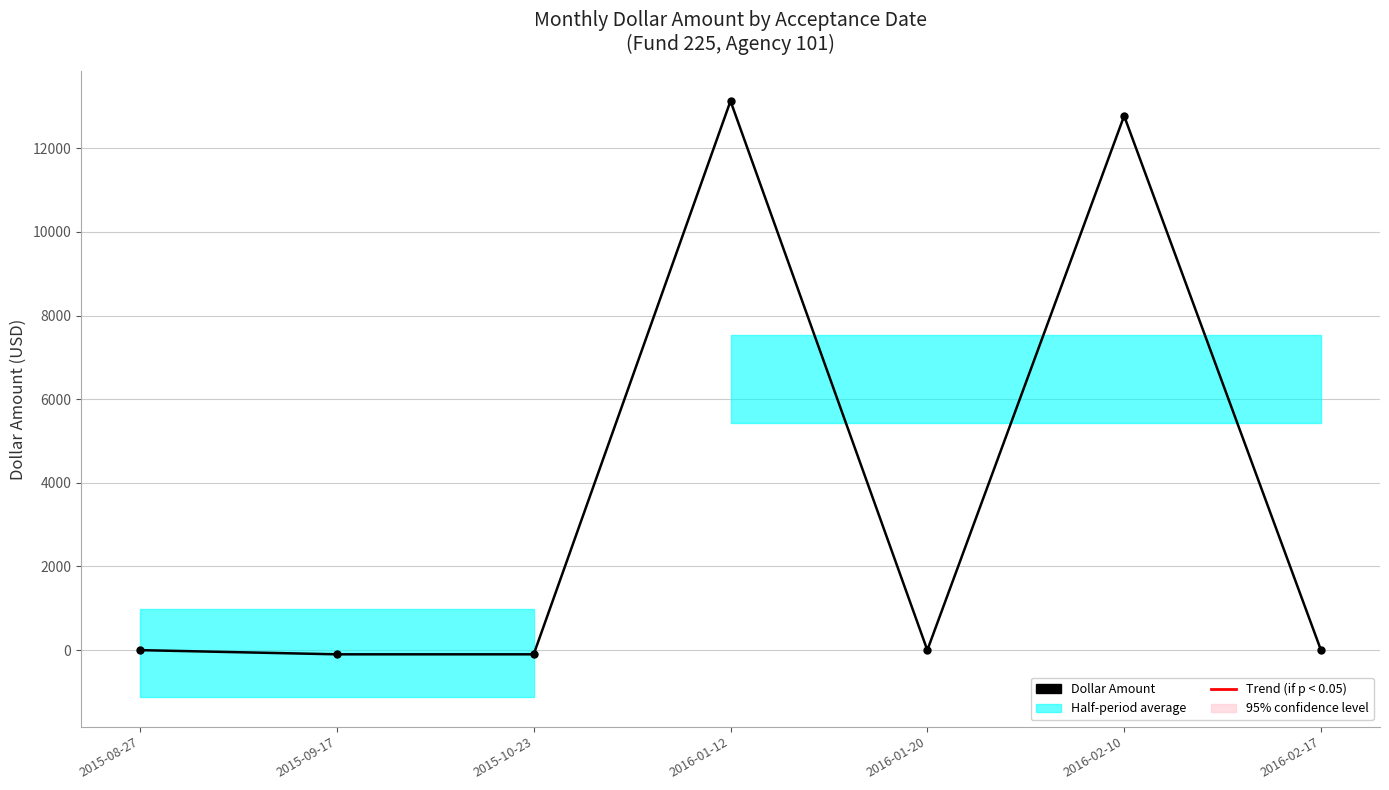

At which category does the chart reach its minimum across all series?

2015-09-17